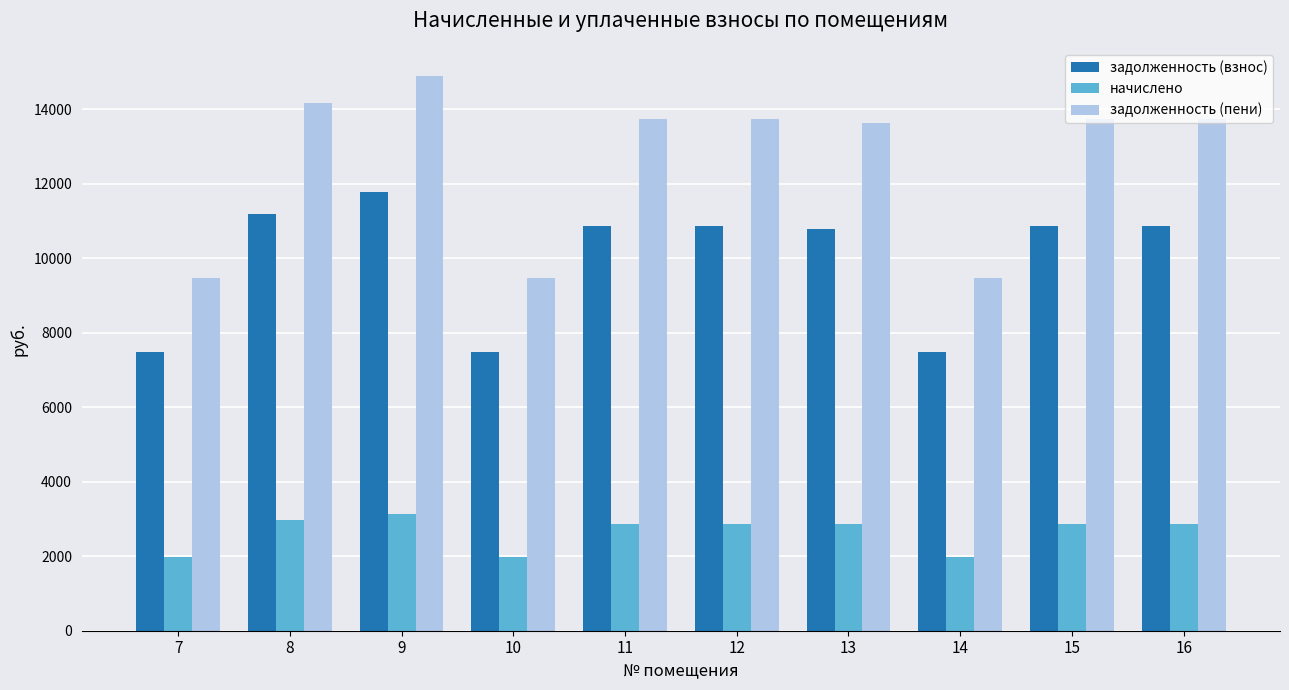

How many groups of bars are there?

10